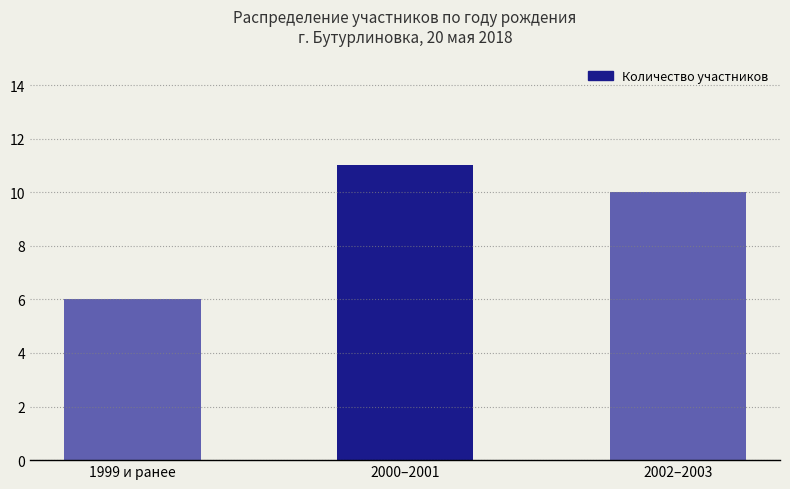

Does the chart contain stacked bars?

No